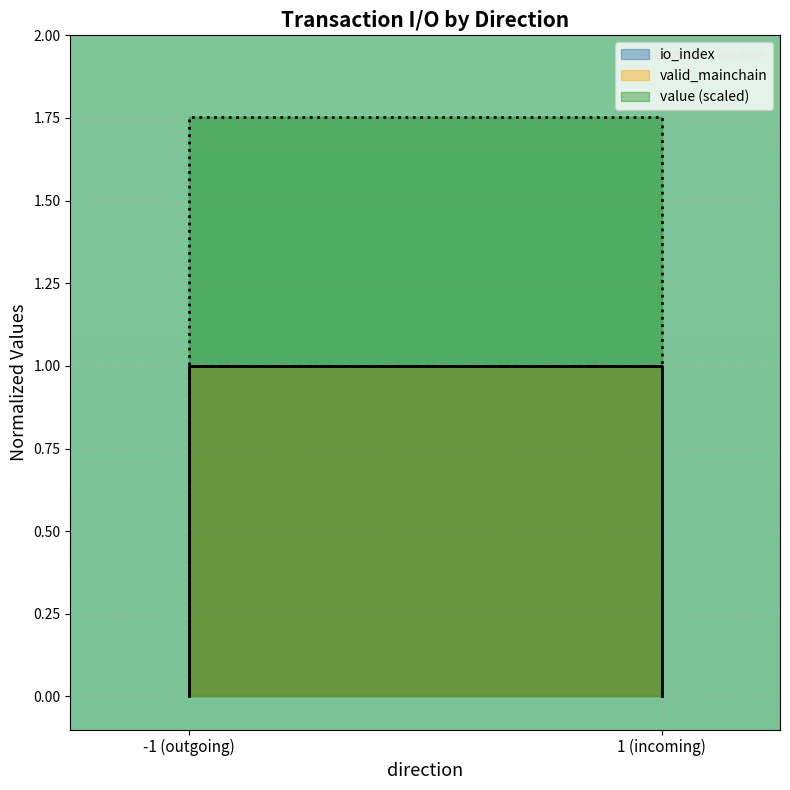

True or false: io_index and value cross at least once.

False